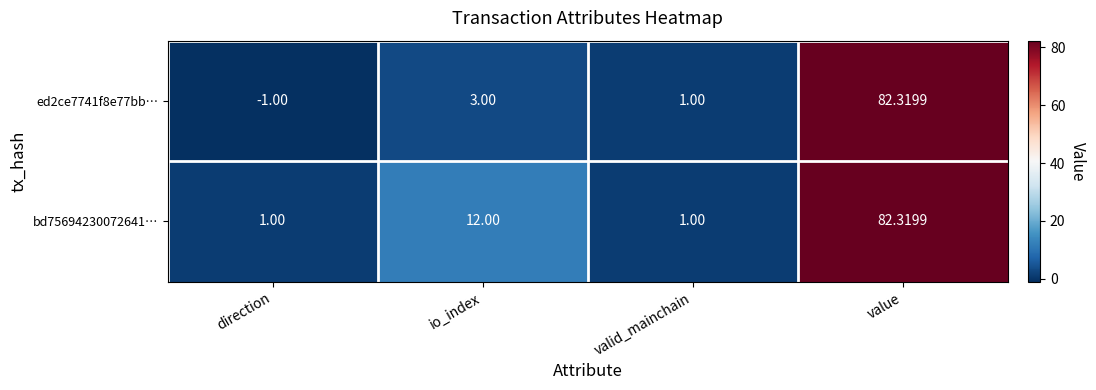

Where is ed2ce7741f8e77bb… nearest to the value 40?

io_index